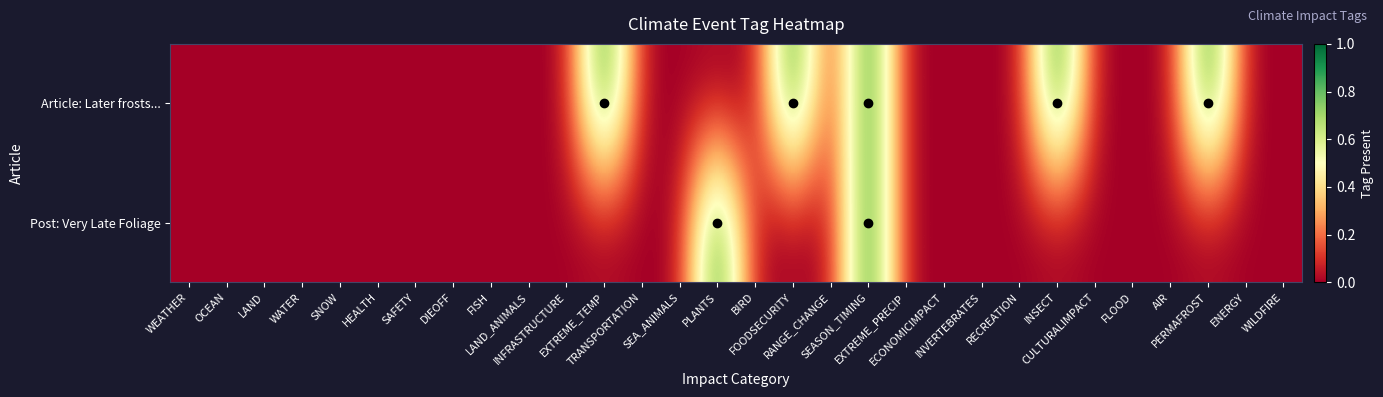

What is the maximum value shown in the chart?

1